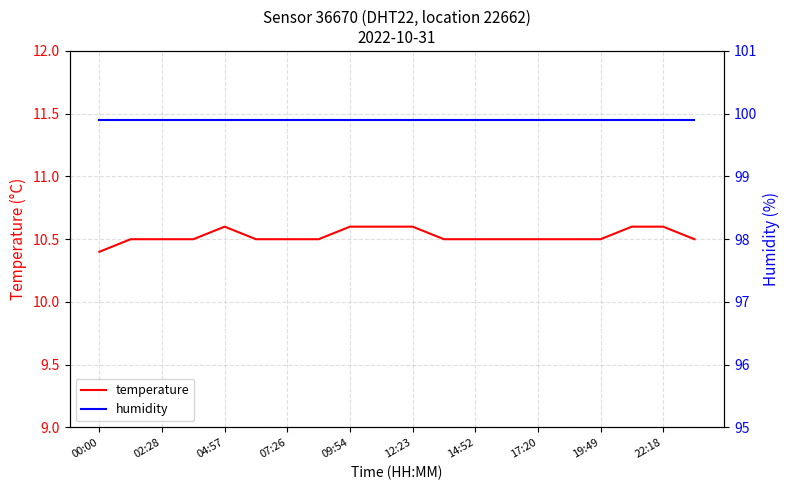

At which label is temperature closest to 10?

00:00